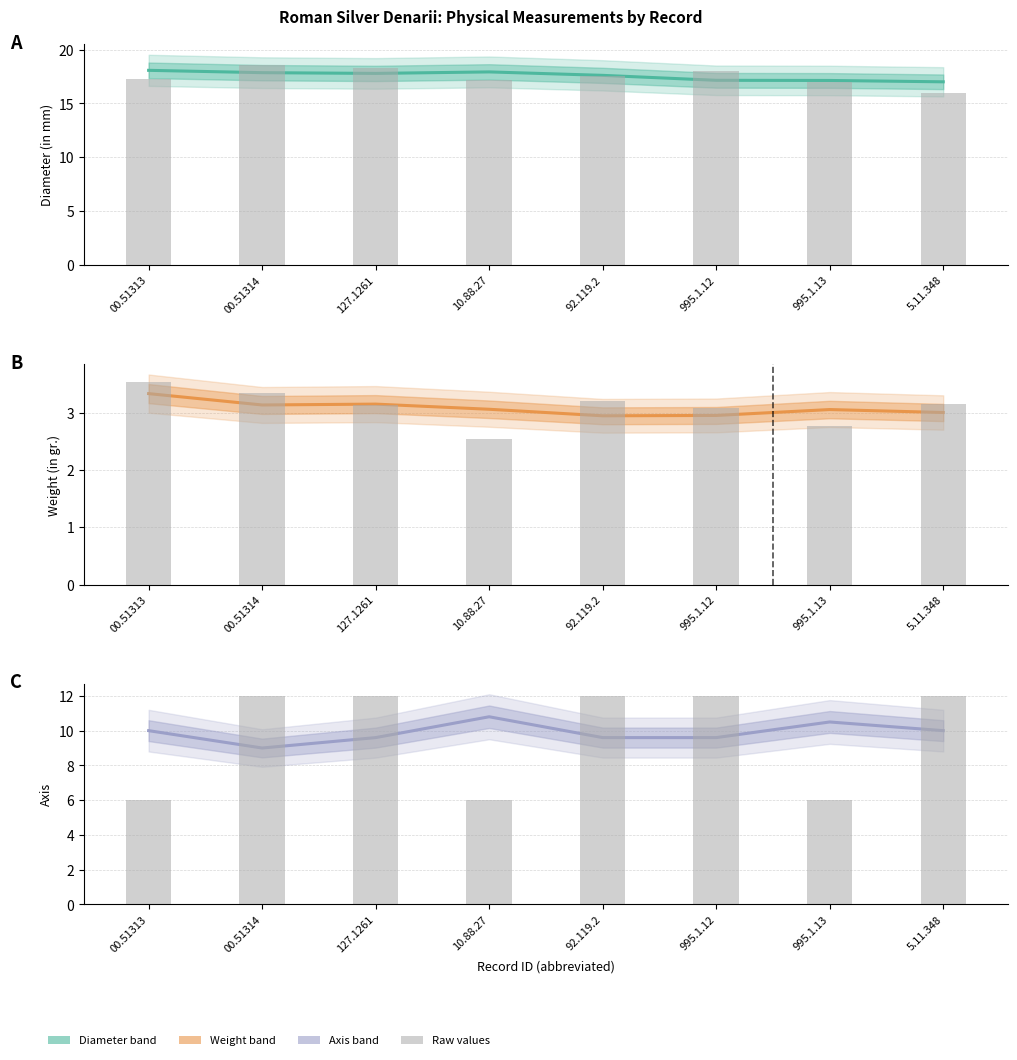

What is the difference between the Estimate values at 00.51313 and 00.51314?

1.0